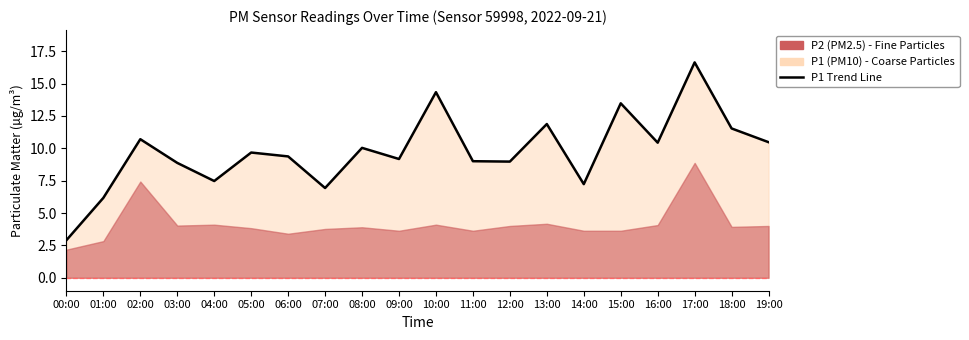

Is it true that the value at 09:00 is 9.2?

True